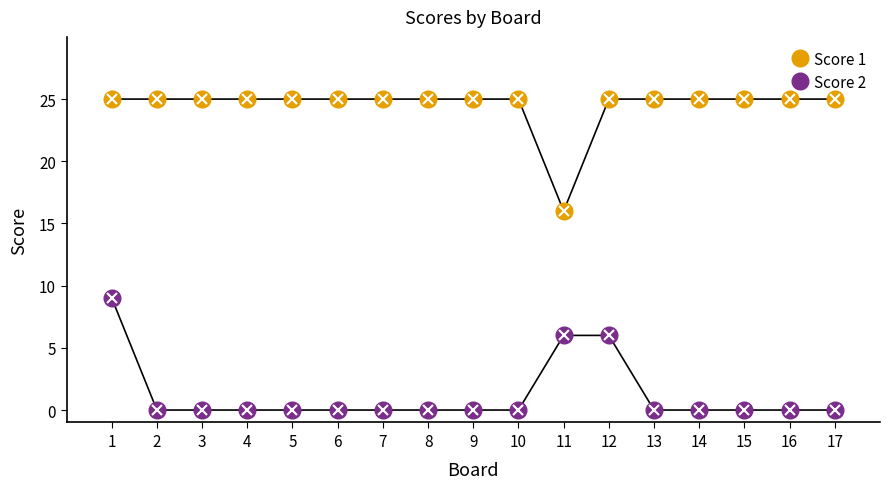

Which series has the largest total across all categories?

Score 1